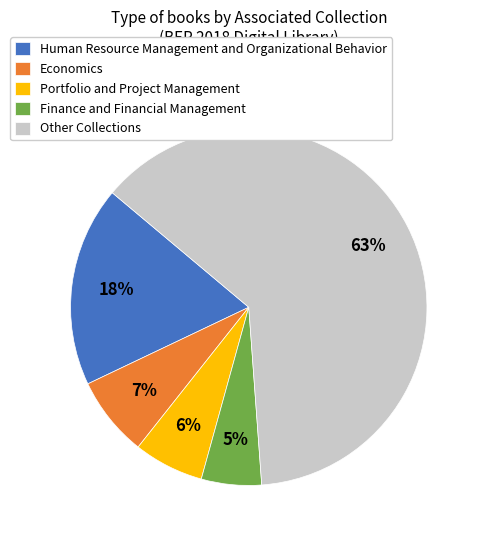

How many segments does this pie chart have?

5